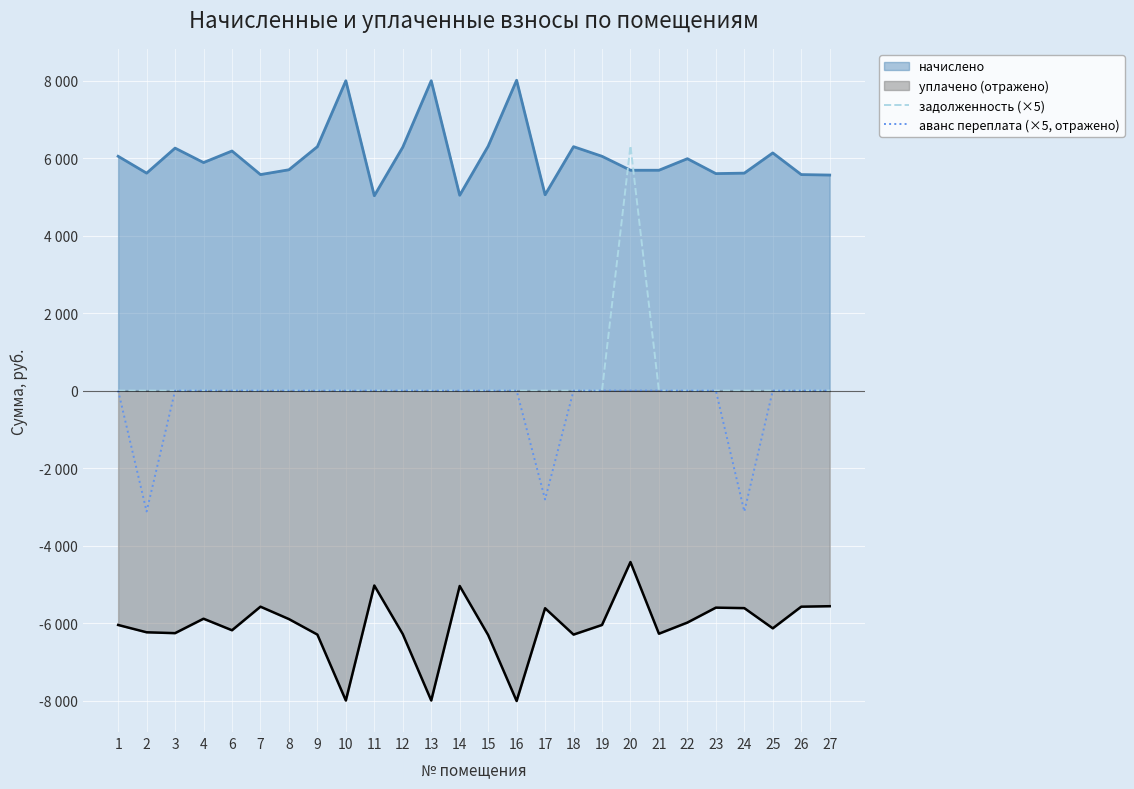

Is the value of задолженность (×5) at 25 greater than the value of аванс переплата (×5, отражено) at 12?

No